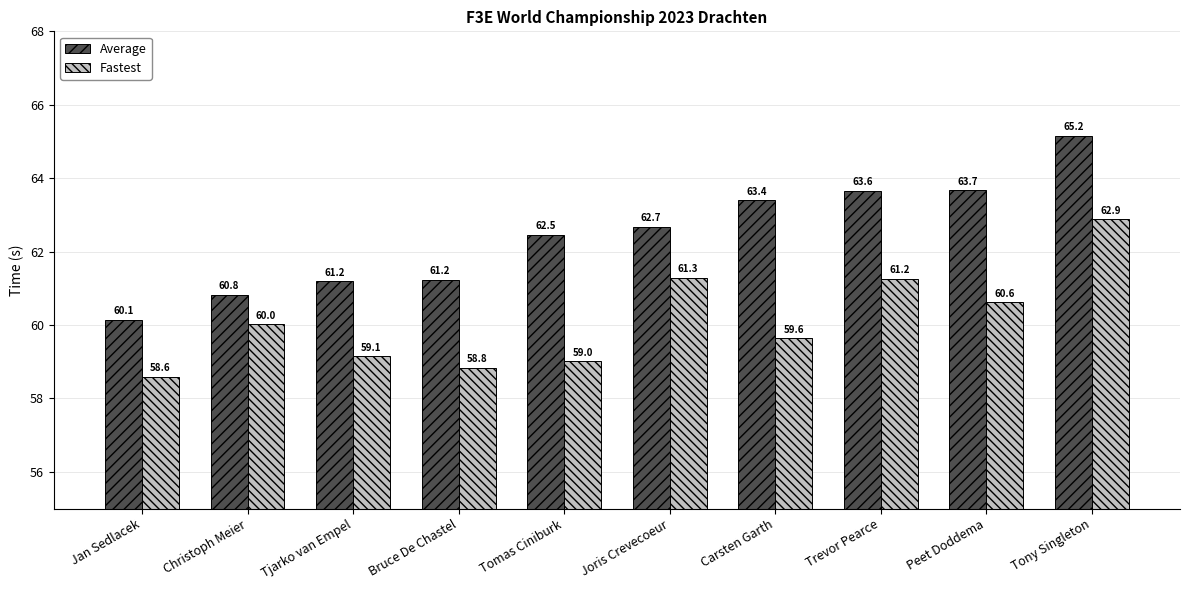

What is the label of the 2nd bar from the left?

Christoph Meier